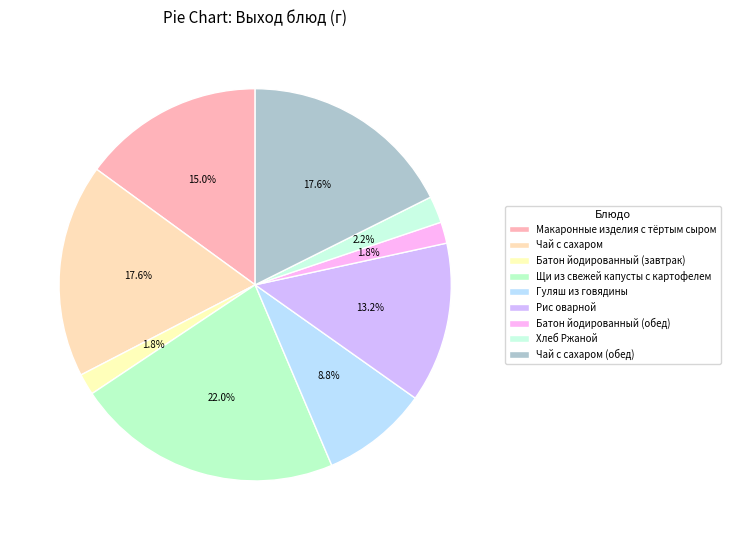

True or false: Щи из свежей капусты с картофелем accounts for 10% of the total.

False